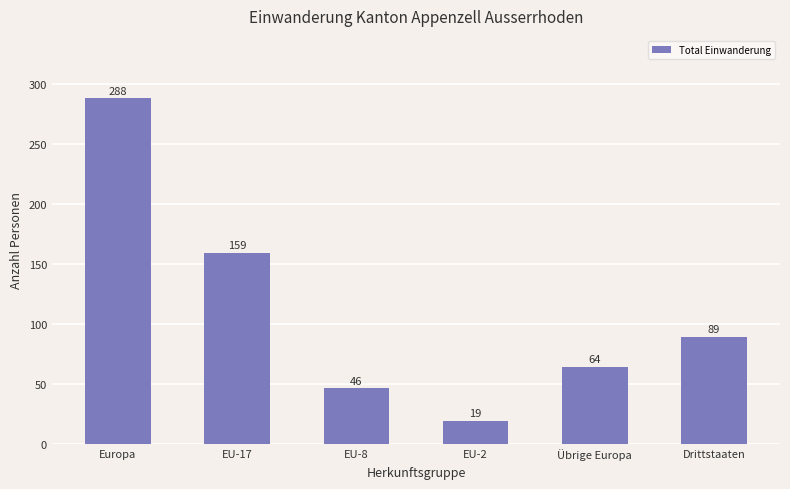

What is the difference between the maximum and second lowest values?

242